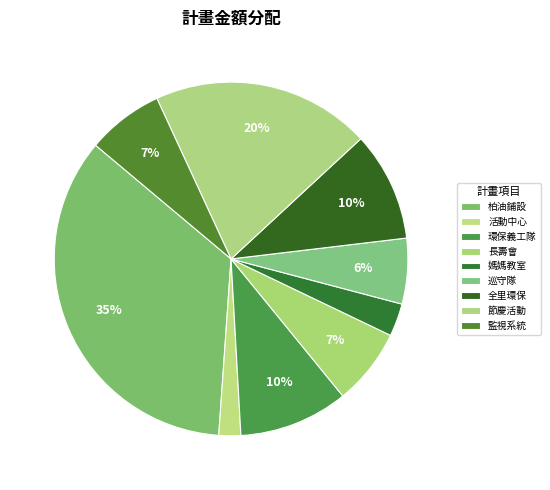

Does any single category account for the majority?

No